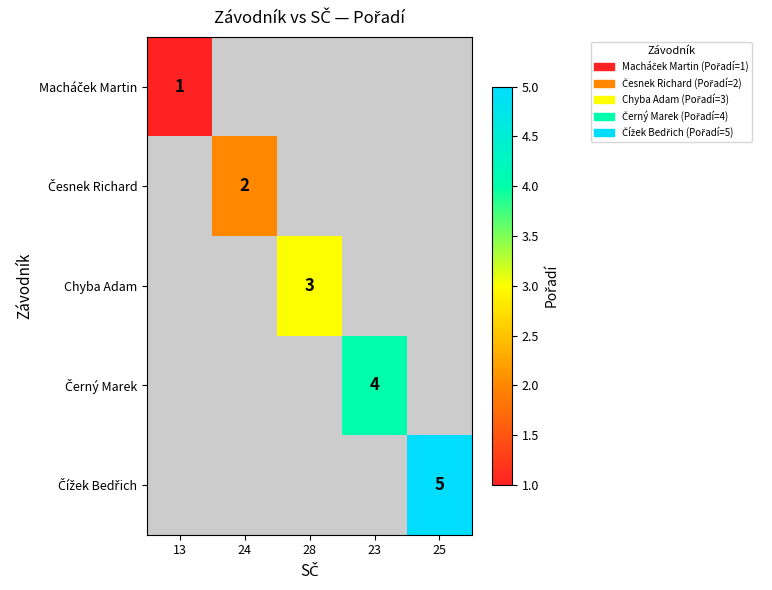

At which label does Česnek Richard reach its minimum?

13